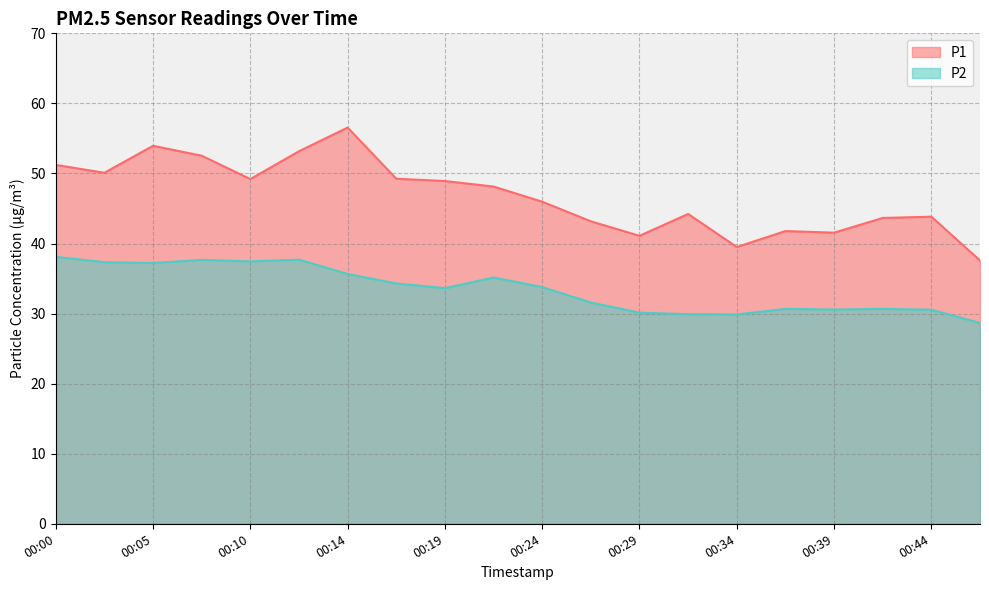

The P1 series shows 34.0 at 00:05. True or false?

False